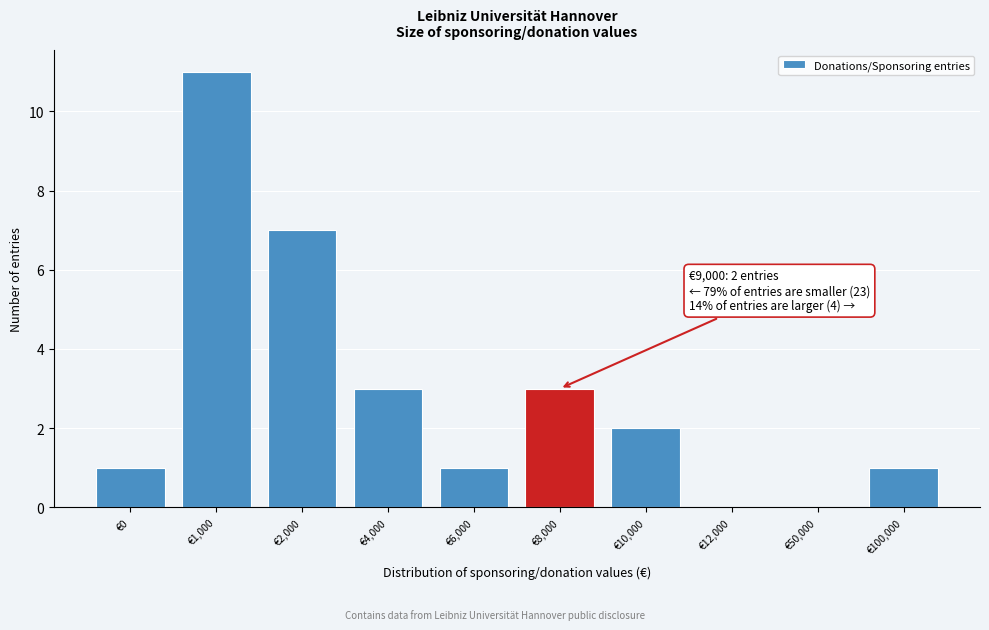

Reading right to left, list all the values displayed in this chart.

€100,000=1	€50,000=0	€12,000=0	€10,000=2	€8,000=3	€6,000=1	€4,000=3	€2,000=7	€1,000=11	€0=1